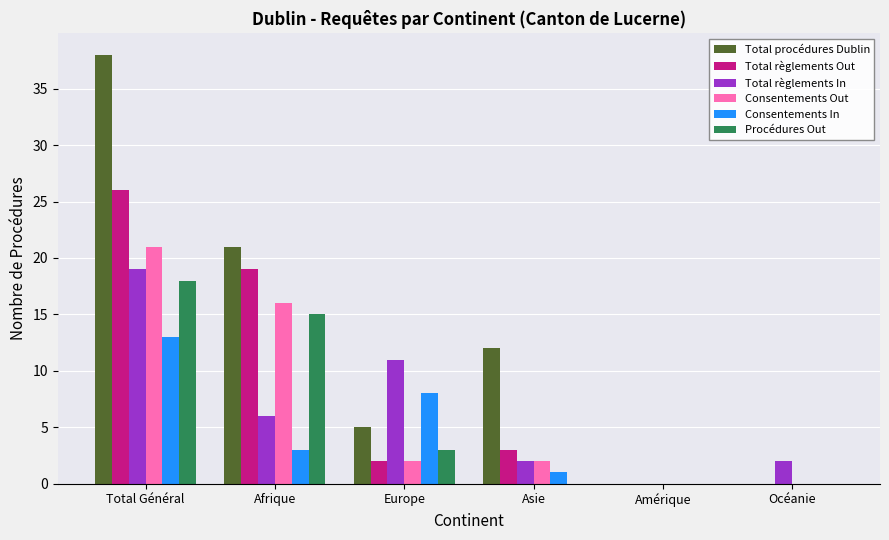

Which series changed the most between Total Général and Afrique?

Total procédures Dublin